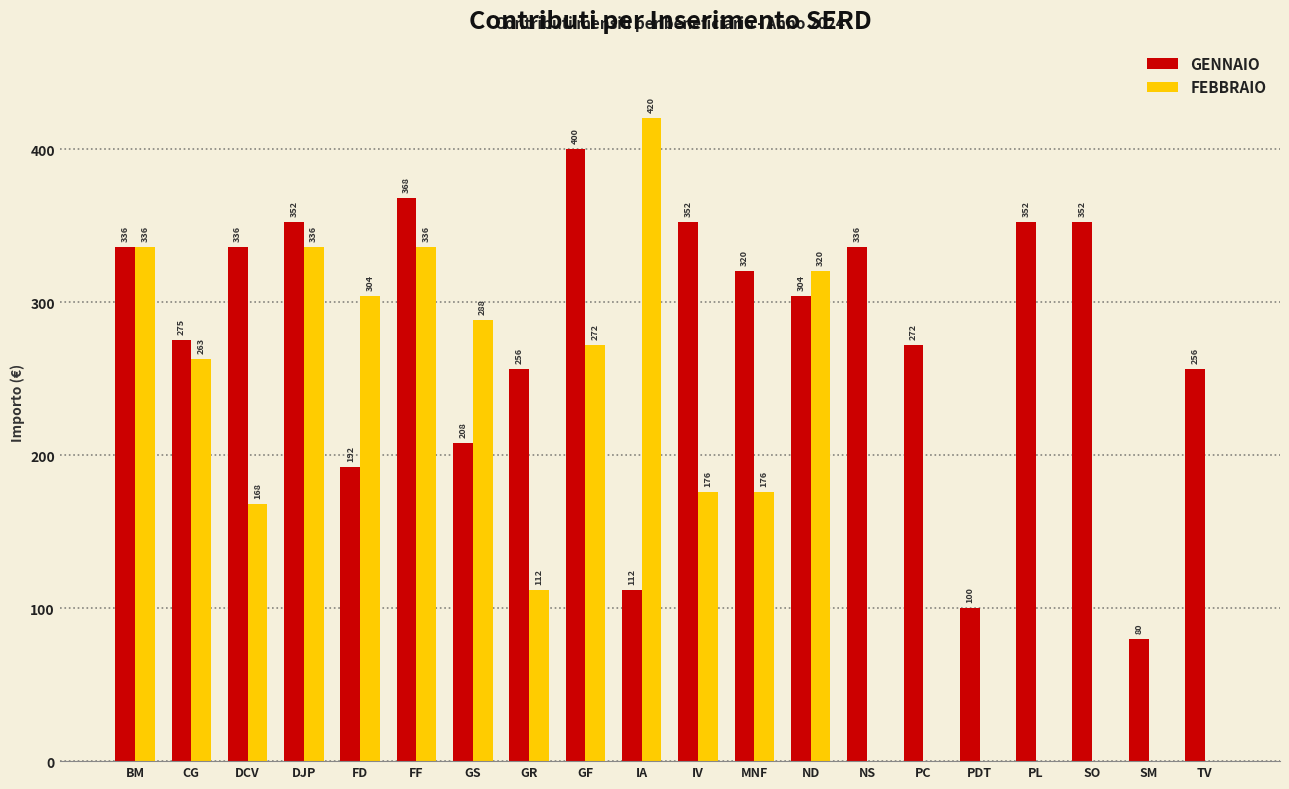

At which label does FEBBRAIO reach its peak?

IA